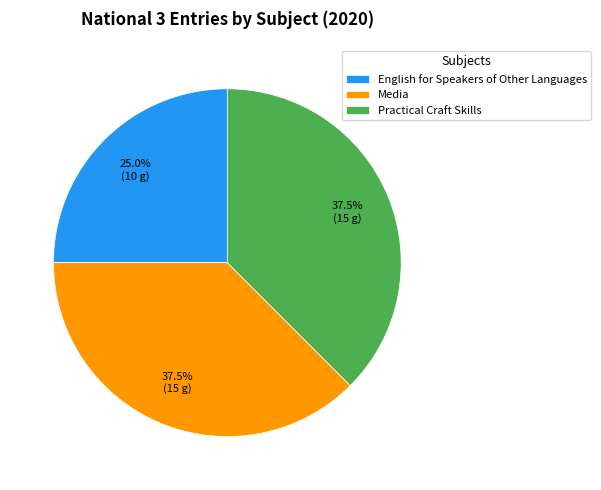

How many segments does this pie chart have?

3